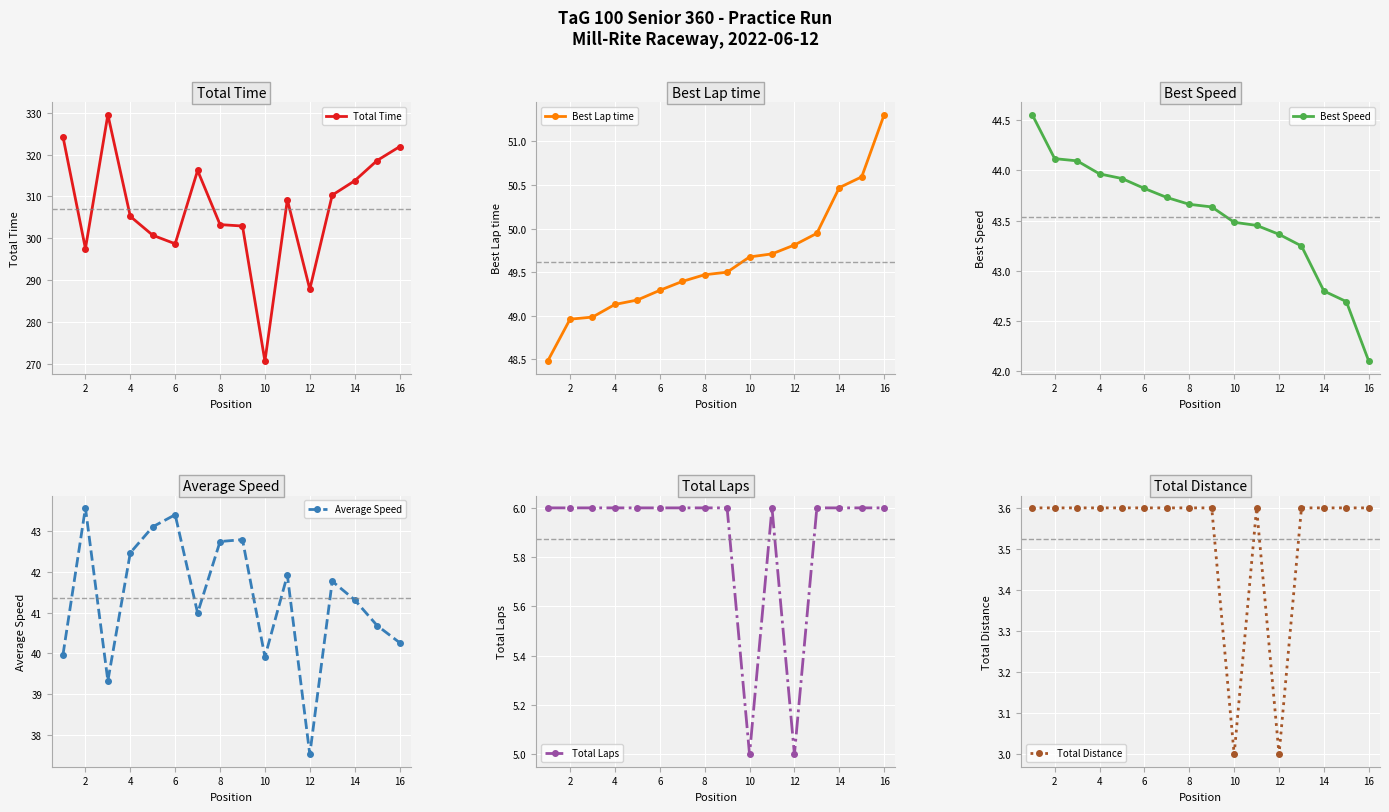

True or false: Total Distance has a value of 0.8 at 4.

False